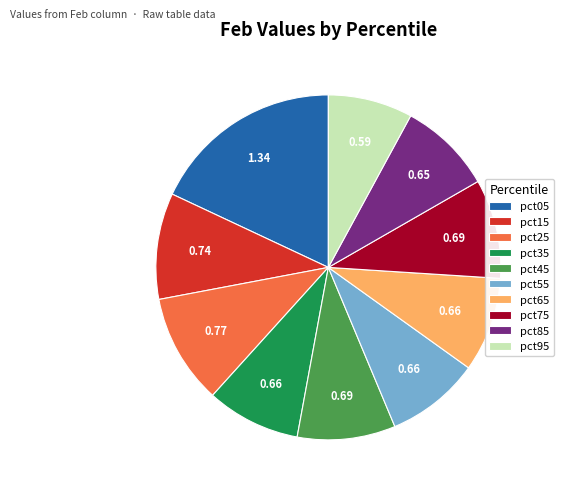

Which has a higher value, pct05 or pct75?

pct05